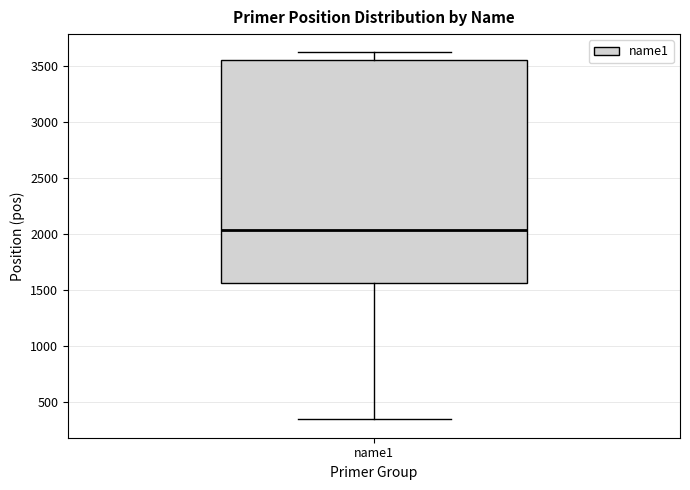

Where is the upper edge of the box for name1 on the y-axis? The values are not printed on the chart, so give them approximately, as read against the axis.

3550